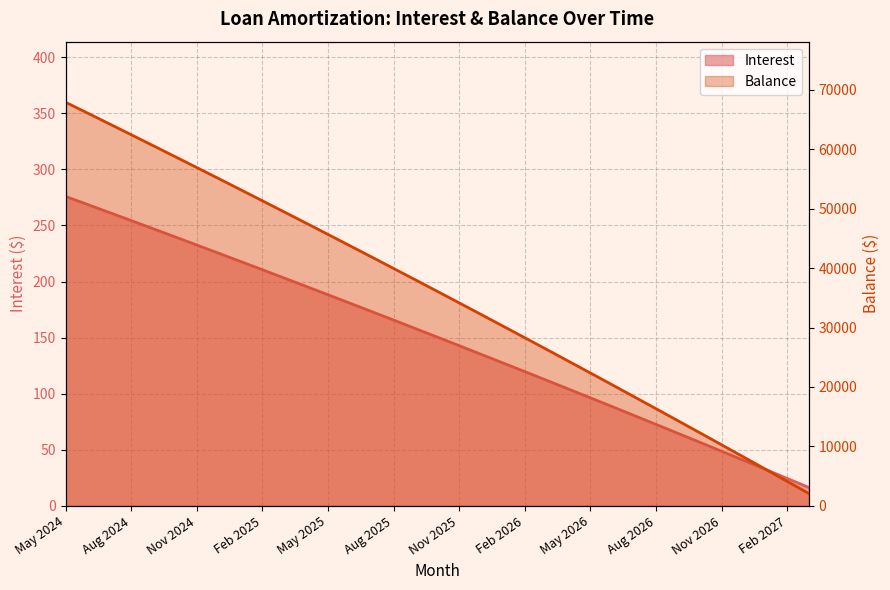

Reading left to right, what are all the values shown in this chart?

Interest: May 2024=275.9	Jun 2024=268.8	Jul 2024=261.6	Aug 2024=254.4	Sep 2024=247.2	Oct 2024=239.9	Nov 2024=232.6	Dec 2024=225.3	Jan 2025=218.0	Feb 2025=210.6	Mar 2025=203.2	Apr 2025=195.7	May 2025=188.3	Jun 2025=180.8	Jul 2025=173.3	Aug 2025=165.7	Sep 2025=158.1	Oct 2025=150.5	Nov 2025=142.9	Dec 2025=135.2	Jan 2026=127.5	Feb 2026=119.8	Mar 2026=112.0	Apr 2026=104.2	May 2026=96.4	Jun 2026=88.5	Jul 2026=80.6	Aug 2026=72.7	Sep 2026=64.8	Oct 2026=56.8	Nov 2026=48.8	Dec 2026=40.7	Jan 2027=32.6	Feb 2027=24.5	Mar 2027=16.4
Balance: May 2024=67905.0	Jun 2024=66092.0	Jul 2024=64272.0	Aug 2024=62445.0	Sep 2024=60611.0	Oct 2024=58769.0	Nov 2024=56920.0	Dec 2024=55064.0	Jan 2025=53200.0	Feb 2025=51329.0	Mar 2025=49451.0	Apr 2025=47565.0	May 2025=45672.0	Jun 2025=43771.0	Jul 2025=41863.0	Aug 2025=39947.0	Sep 2025=38024.0	Oct 2025=36093.0	Nov 2025=34154.0	Dec 2025=32208.0	Jan 2026=30254.0	Feb 2026=28292.0	Mar 2026=26322.0	Apr 2026=24345.0	May 2026=22360.0	Jun 2026=20367.0	Jul 2026=18366.0	Aug 2026=16357.0	Sep 2026=14340.0	Oct 2026=12315.0	Nov 2026=10282.0	Dec 2026=8241.0	Jan 2027=6192.0	Feb 2027=4135.0	Mar 2027=2070.0